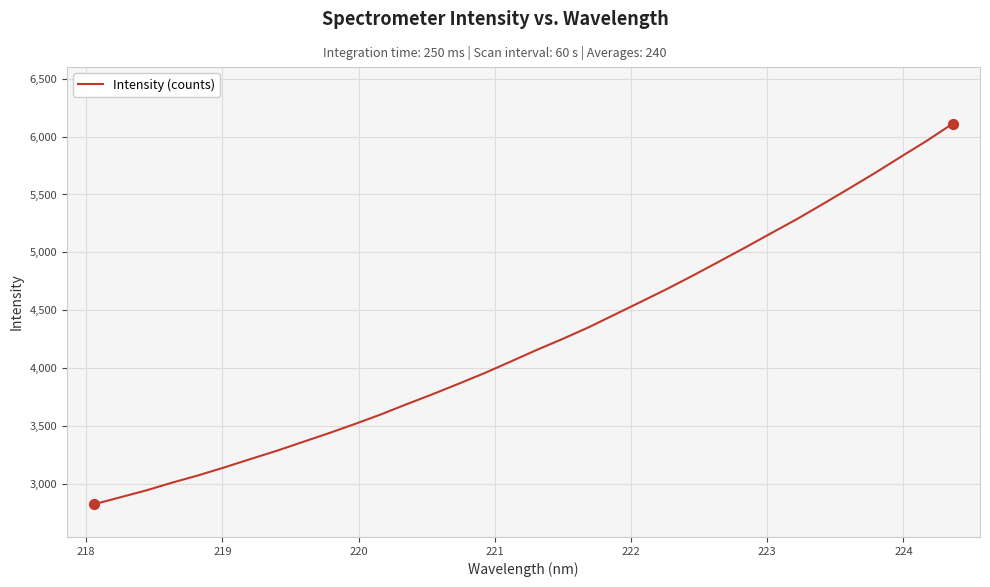

What is the maximum value shown in the chart?

6111.4